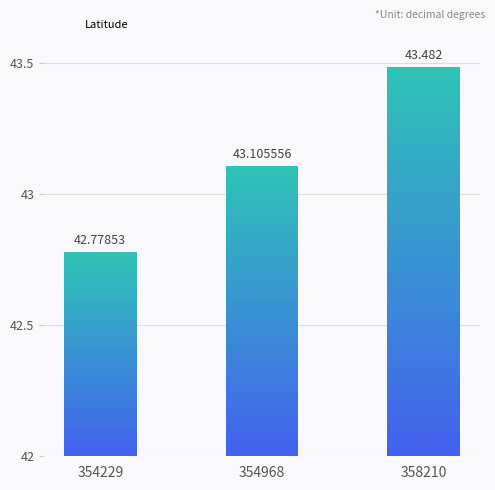

At which category does the chart reach its minimum across all series?

354229